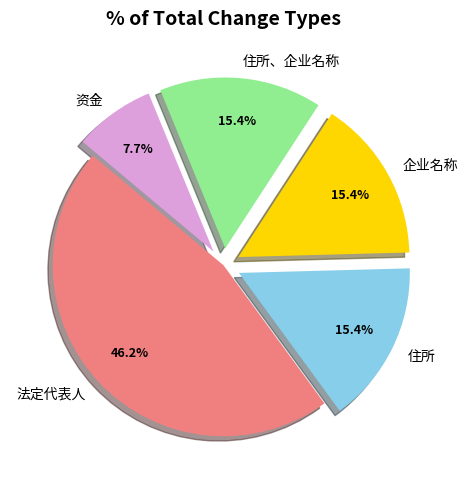

The 住所、企业名称 slice represents 15% of the pie. True or false?

True